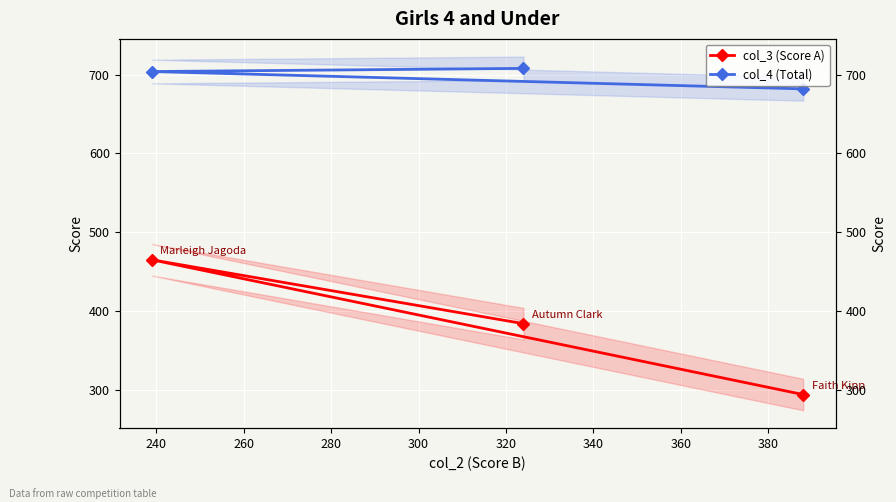

Rank the series at 240 from highest to lowest value.

col_4 (Total), col_3 (Score A)